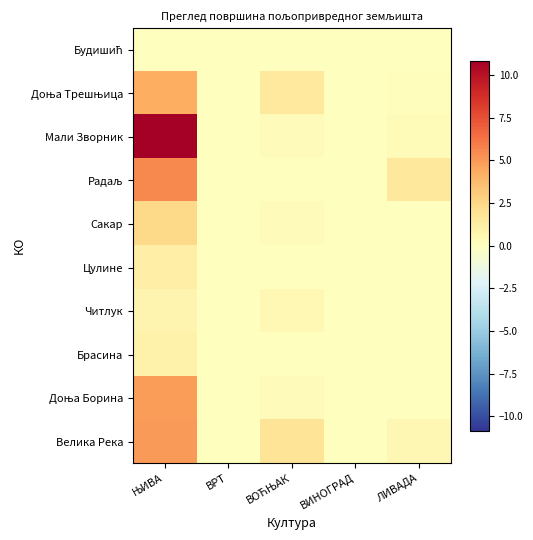

What is the difference between the highest and lowest values at ЛИВАДА?

1.6